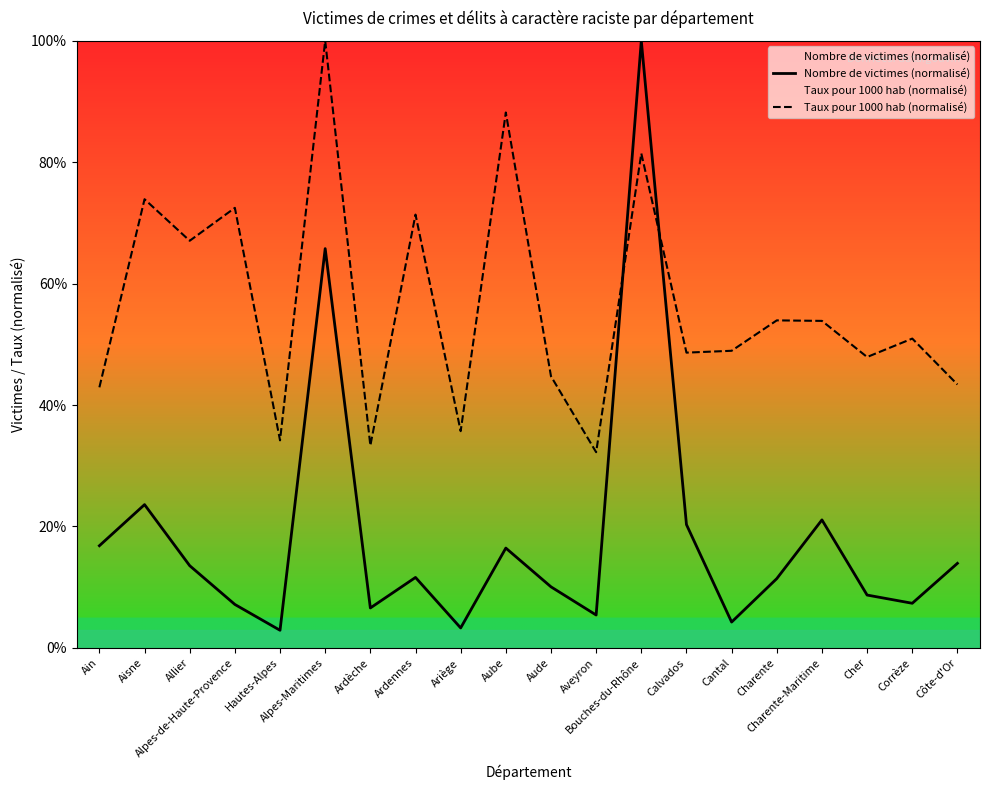

Rank the series at Charente-Maritime from highest to lowest value.

Taux pour 1000 hab (normalisé), Nombre de victimes (normalisé)